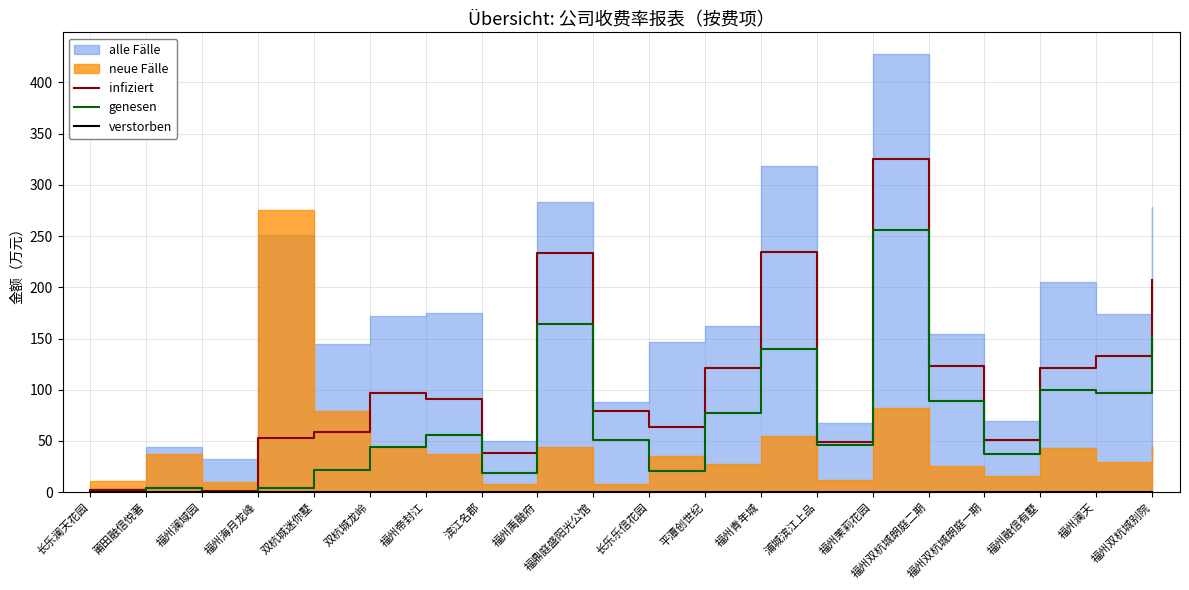

How many data points does each series have?

20